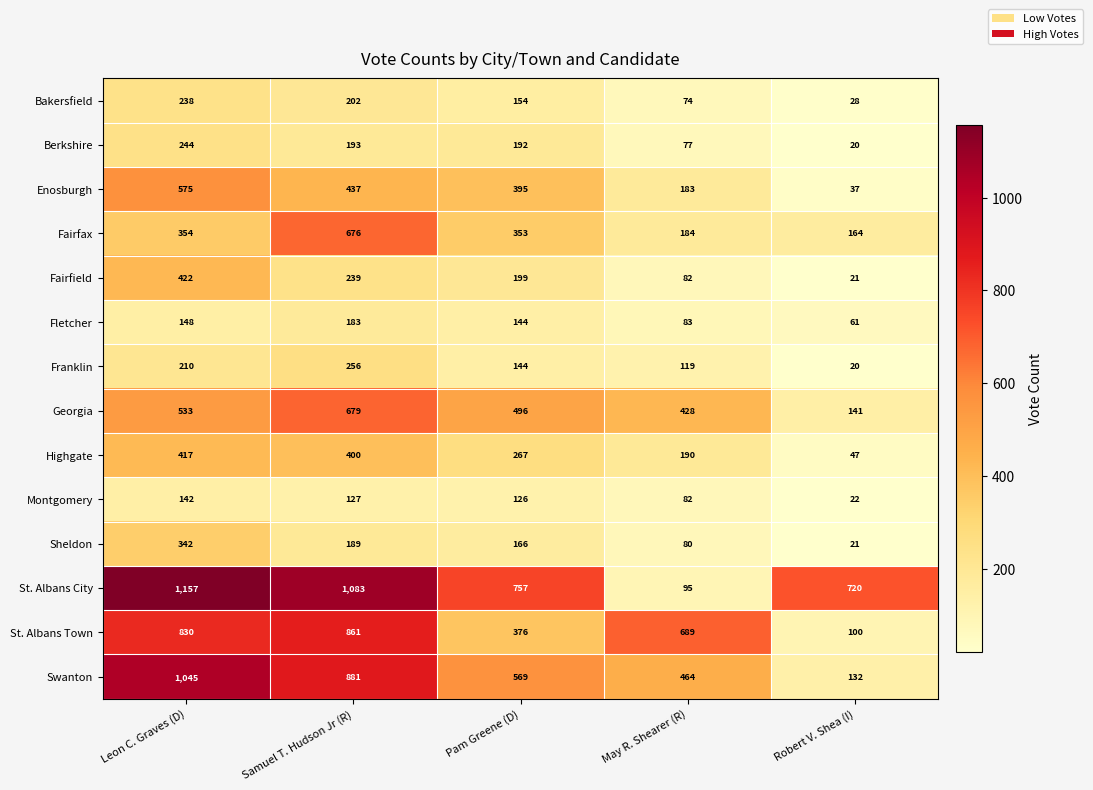

The value of Fletcher at Samuel T. Hudson Jr (R) is 239. True or false?

False